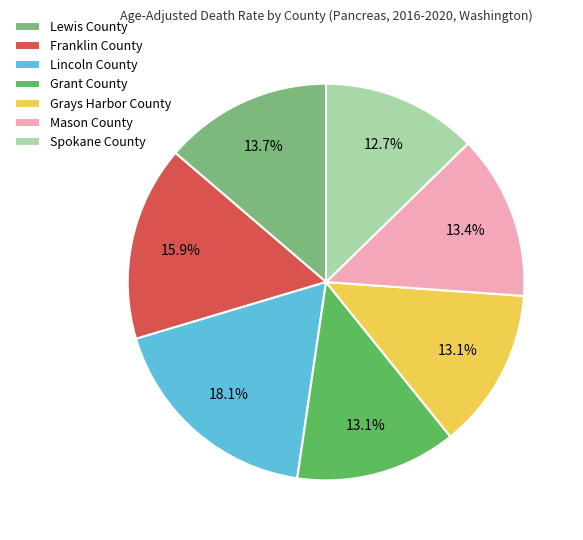

Does Lewis County represent more than half of the total?

No